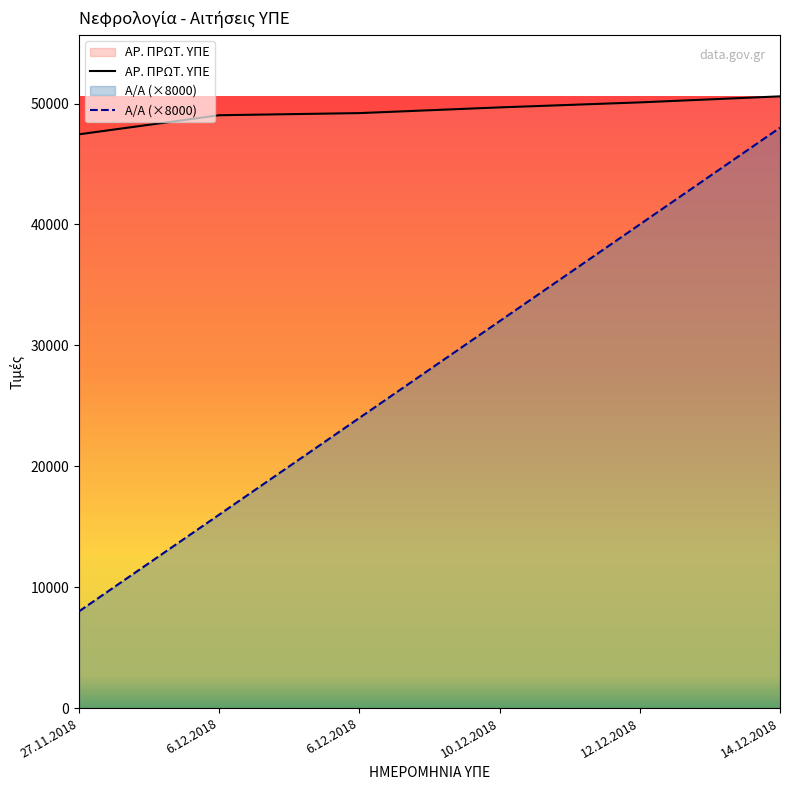

Where does the ΑΡ. ΠΡΩΤ. ΥΠΕ series first go above 49681?

12.12.2018